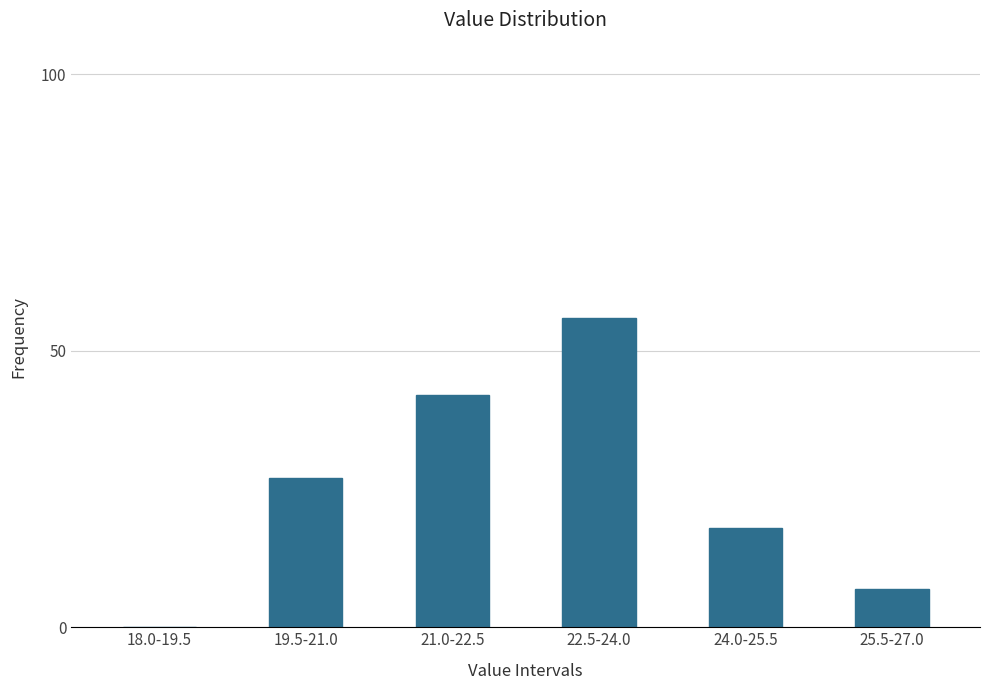

Reading right to left, transcribe all the data shown in this chart.

25.5-27.0=7	24.0-25.5=18	22.5-24.0=56	21.0-22.5=42	19.5-21.0=27	18.0-19.5=0